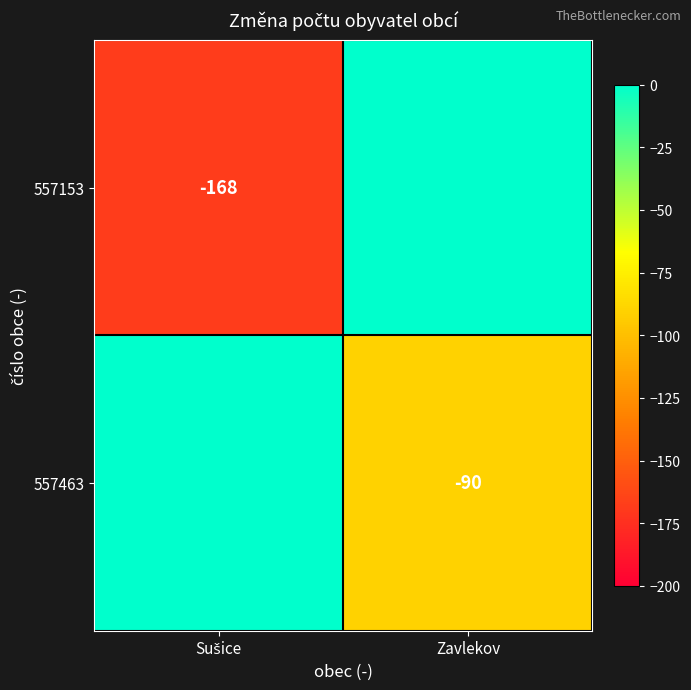

Is it true that 557463 equals -90 at Zavlekov?

True